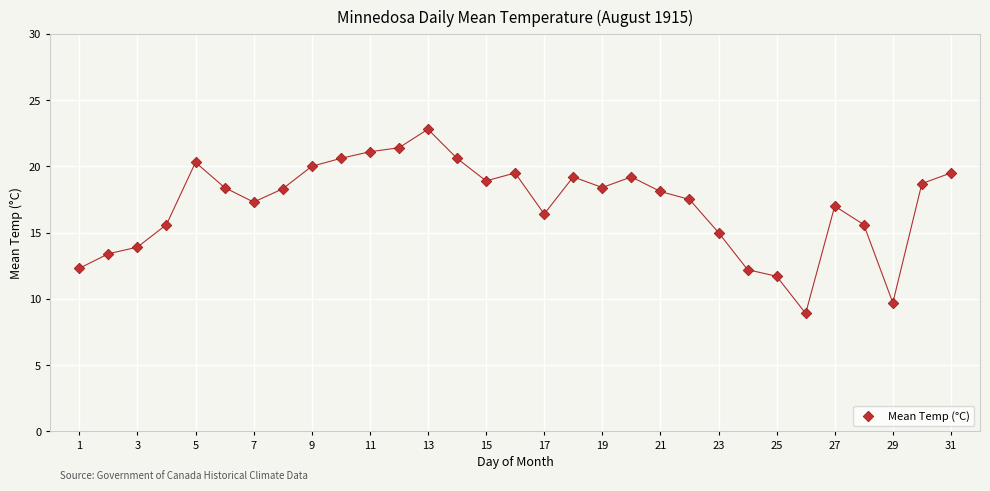

What is the range of X values (max minus min)?

30.0